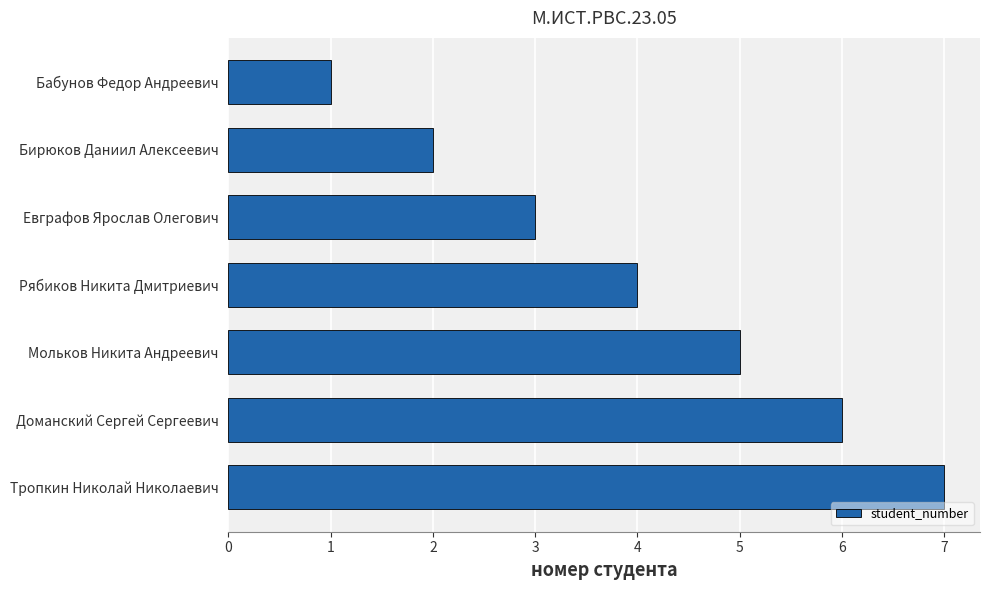

True or false: the data shows 2 at Бирюков Даниил Алексеевич.

True